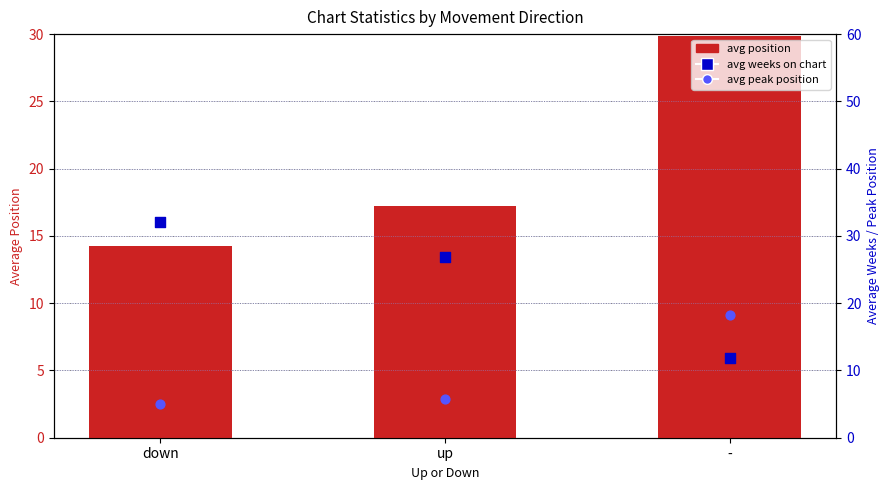

Which series has the largest total across all categories?

avg weeks on chart